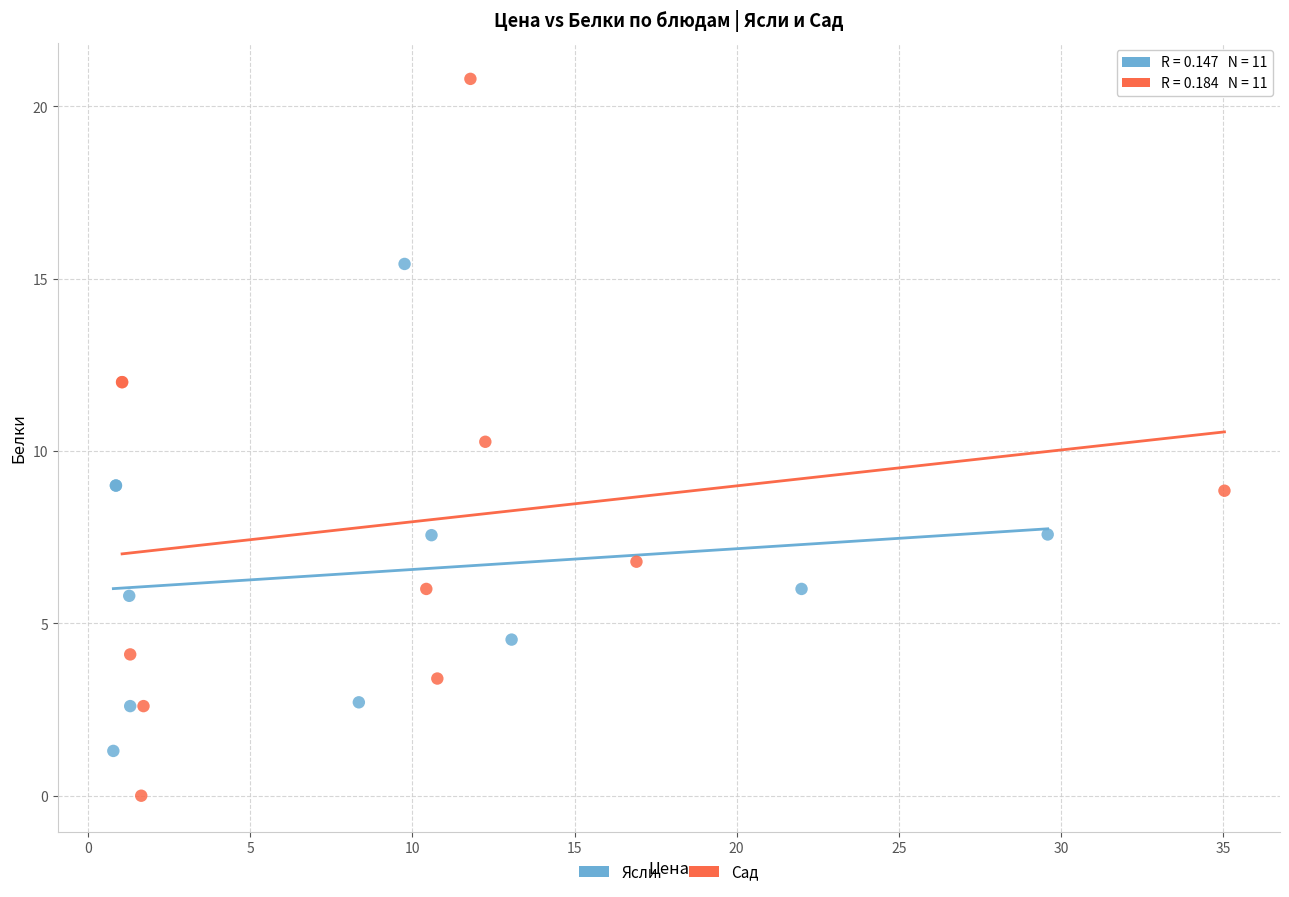

Which series reaches the maximum Y coordinate?

Сад